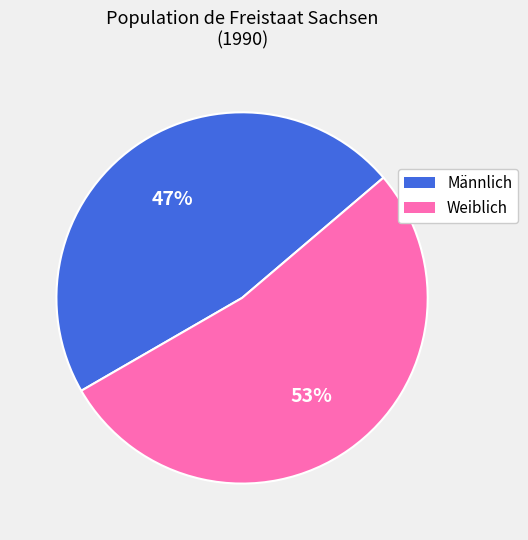

Is it true that Weiblich is 53% of the pie?

True